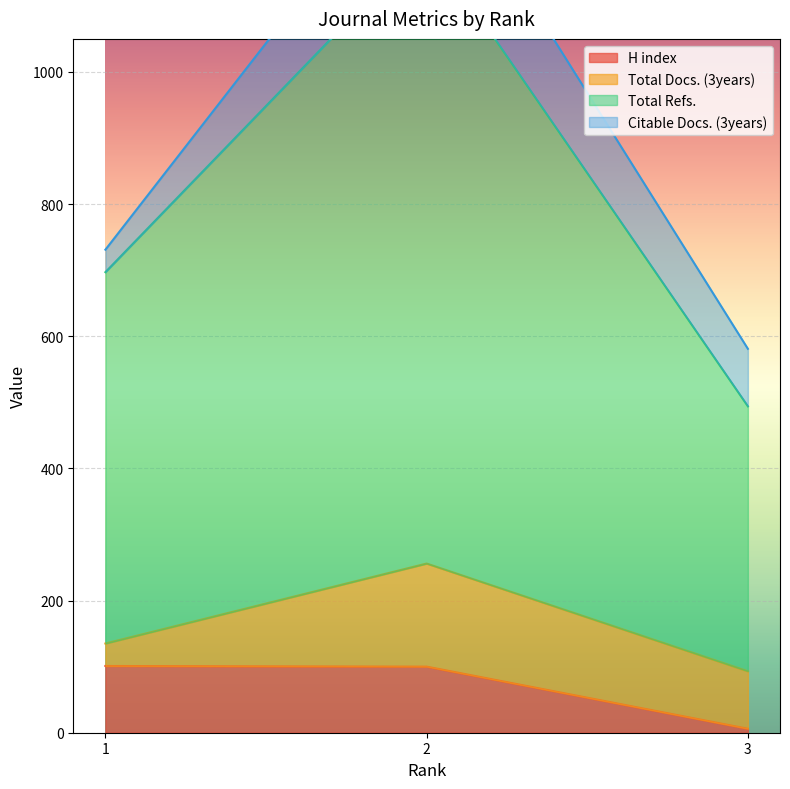

At how many categories does at least one series exceed 19?

3